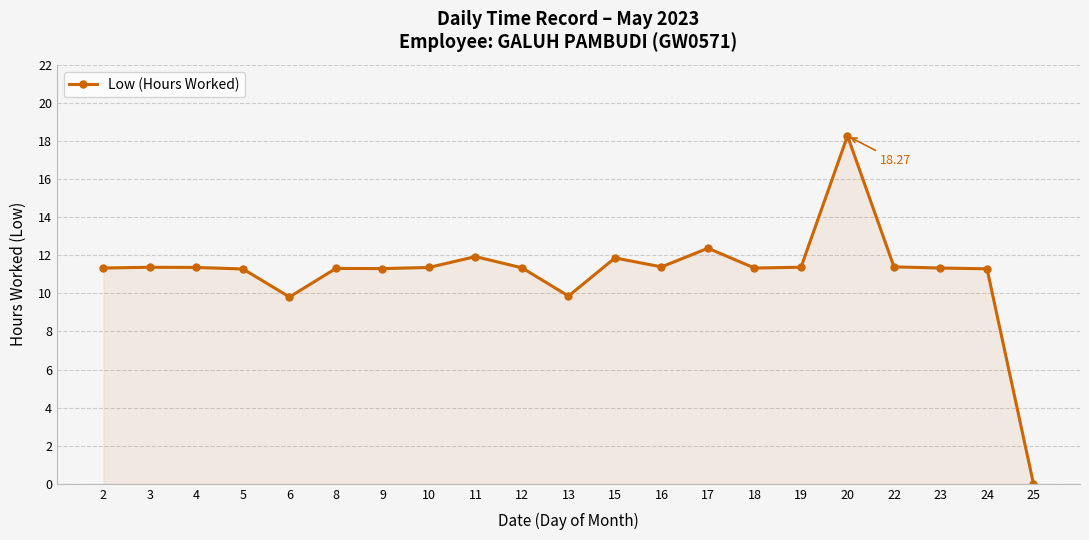

What is the difference between the second highest and second lowest values?

2.6